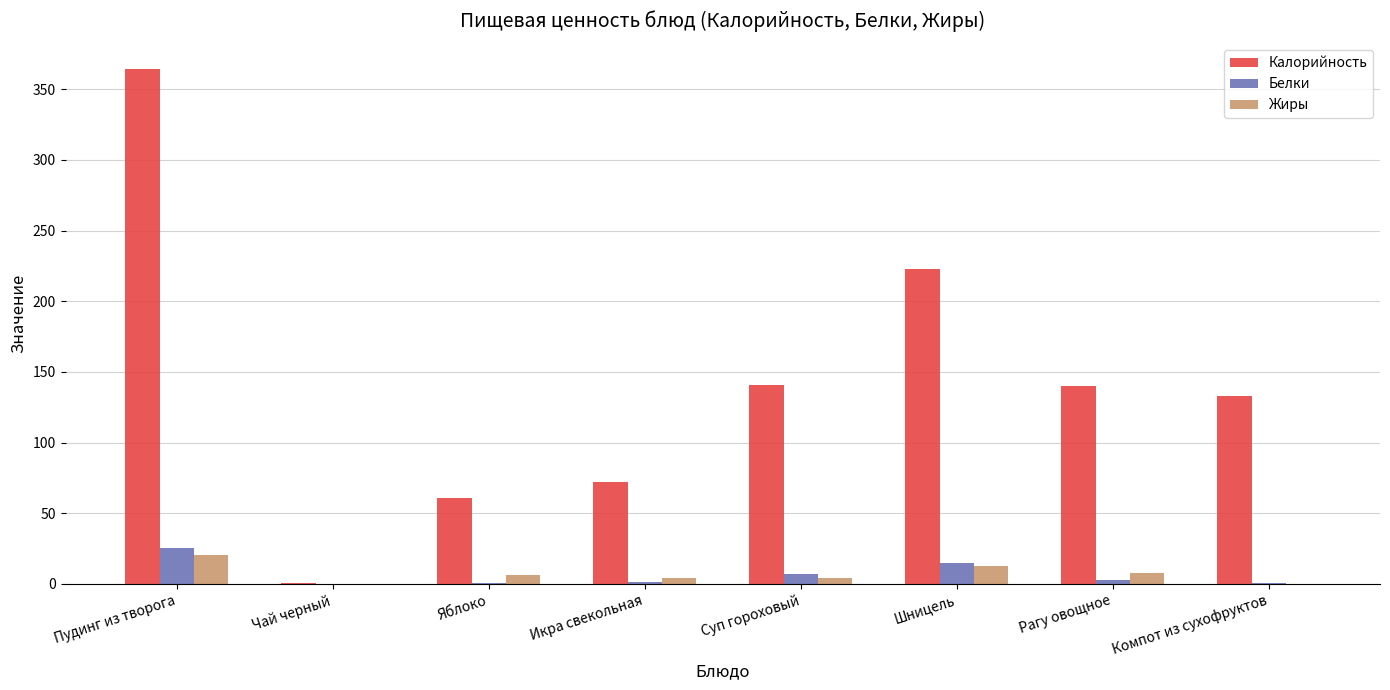

True or false: Калорийность has a value of 109.8 at Икра свекольная.

False